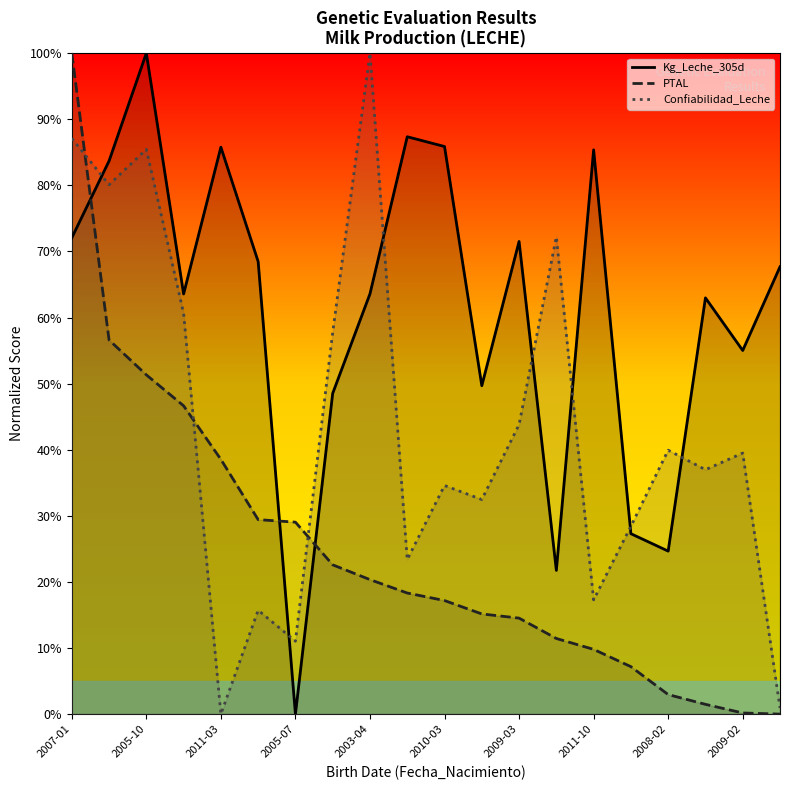

What is the label of the 16th point from the left?

2008-03